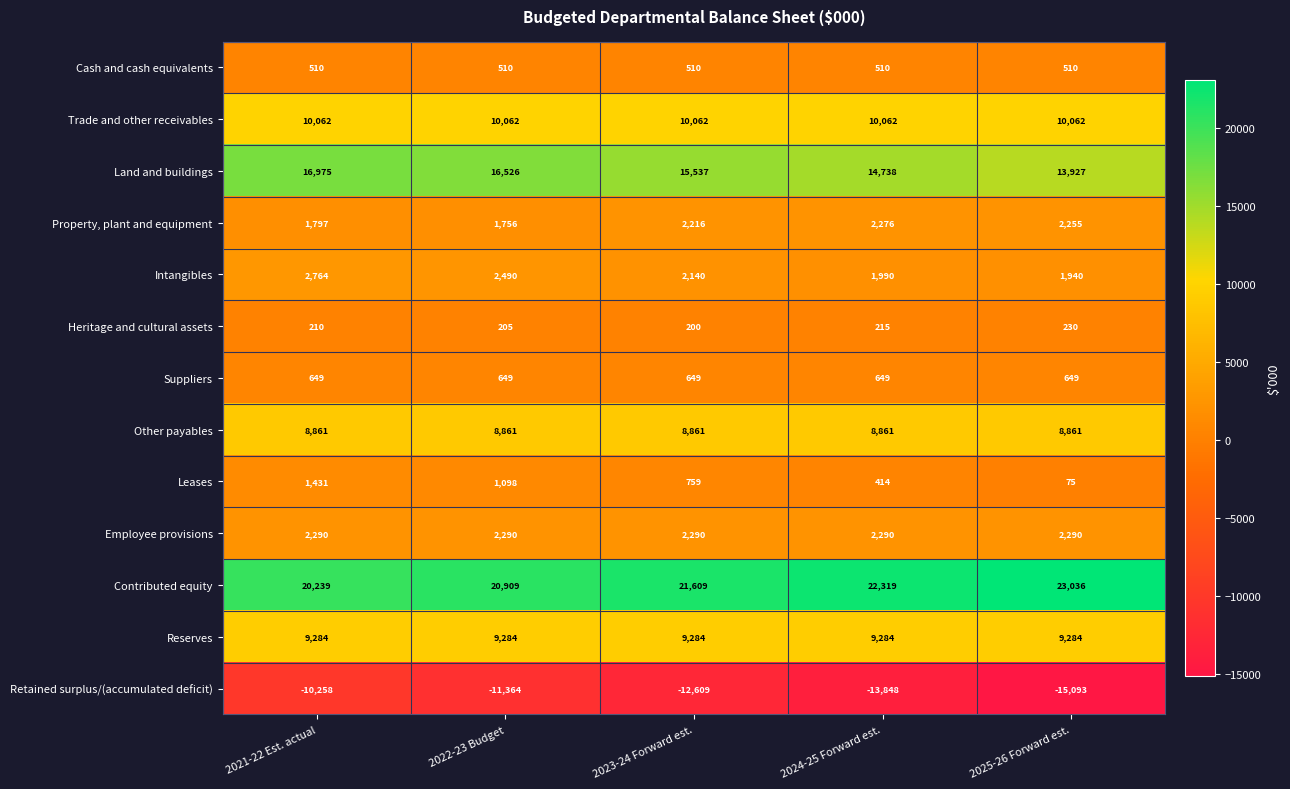

Is it true that Other payables equals 8861 at 2024-25 Forward est.?

True